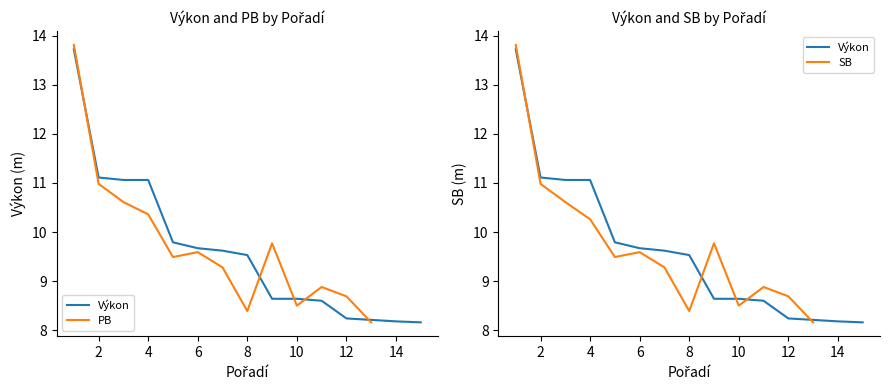

Is the value of Výkon at 2 greater than the value of PB at 12?

Yes